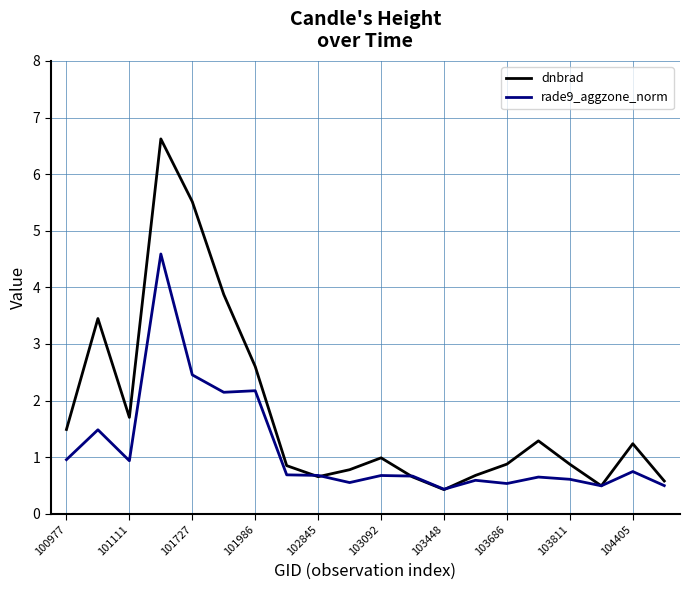

How many intersections are there between dnbrad and rade9_aggzone_norm?

6